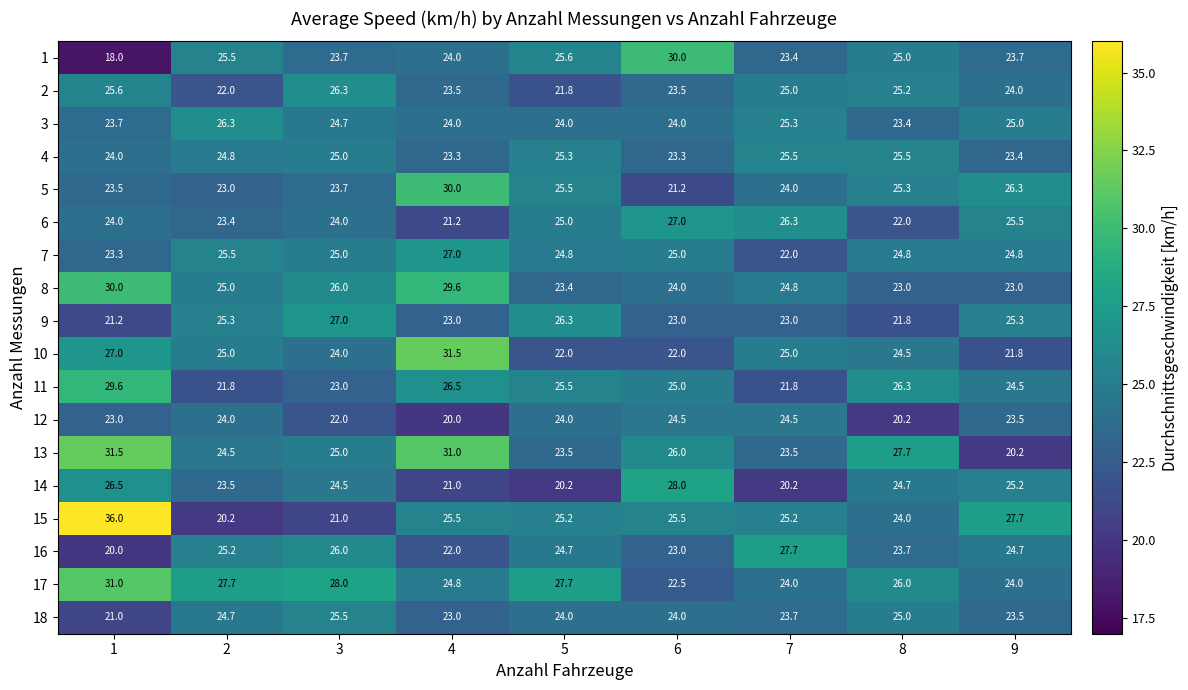

What is the difference between the 17 values at 5 and 8?

1.7